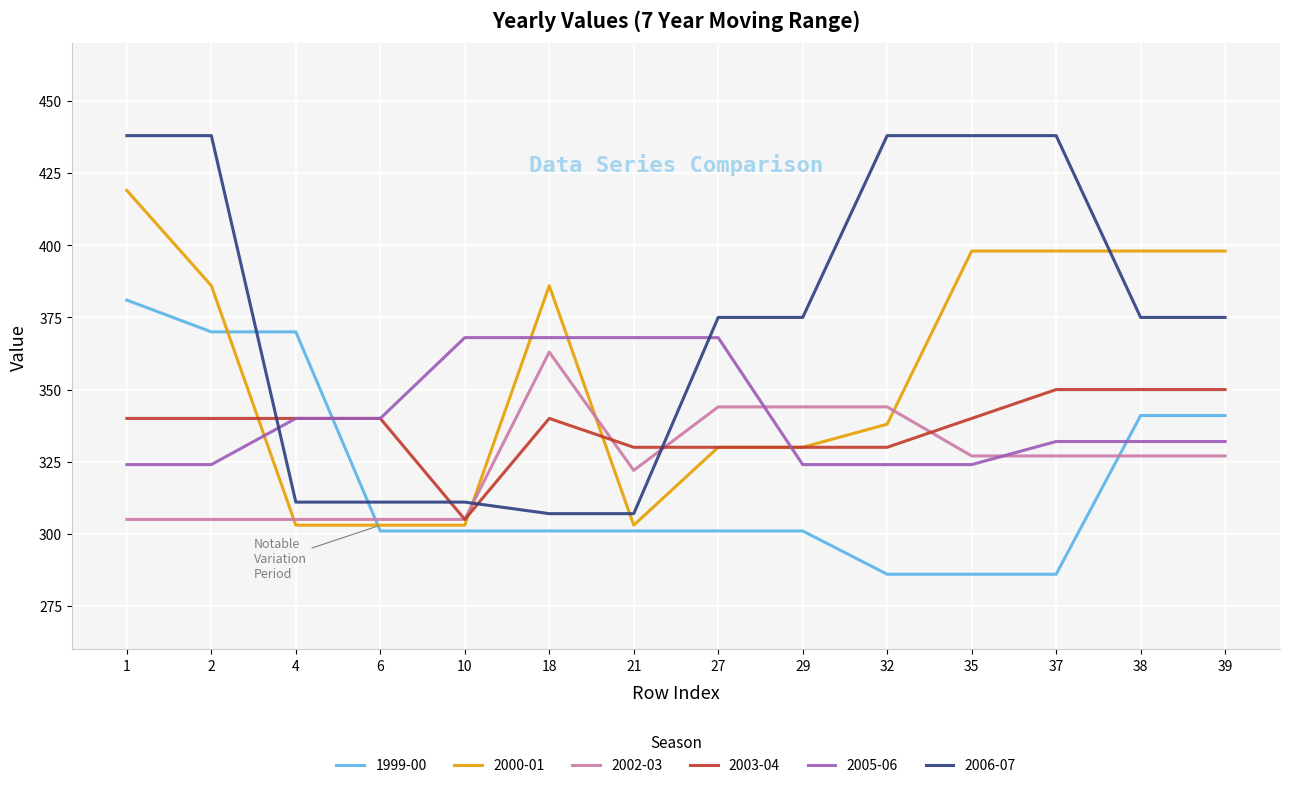

What is the highest value of the 1999-00 series?

381